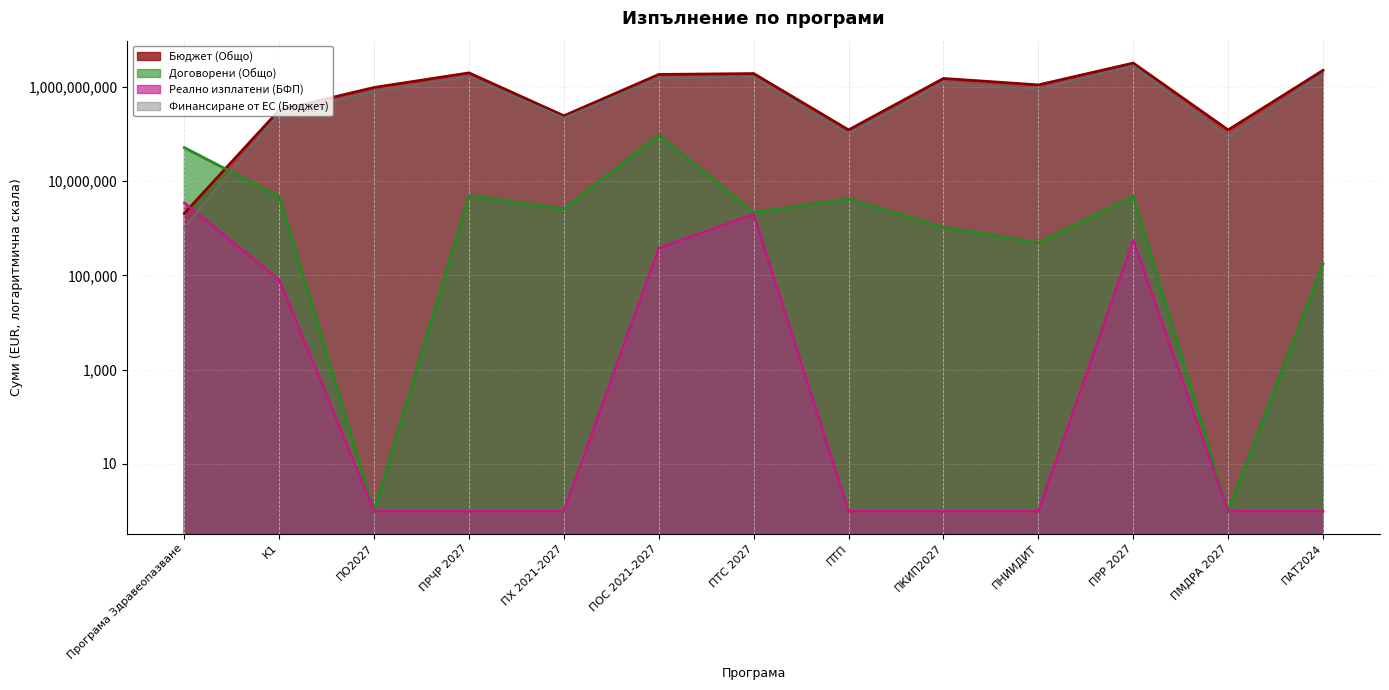

How many times do Договорени (Общо) and Бюджет (Общо) cross each other?

1